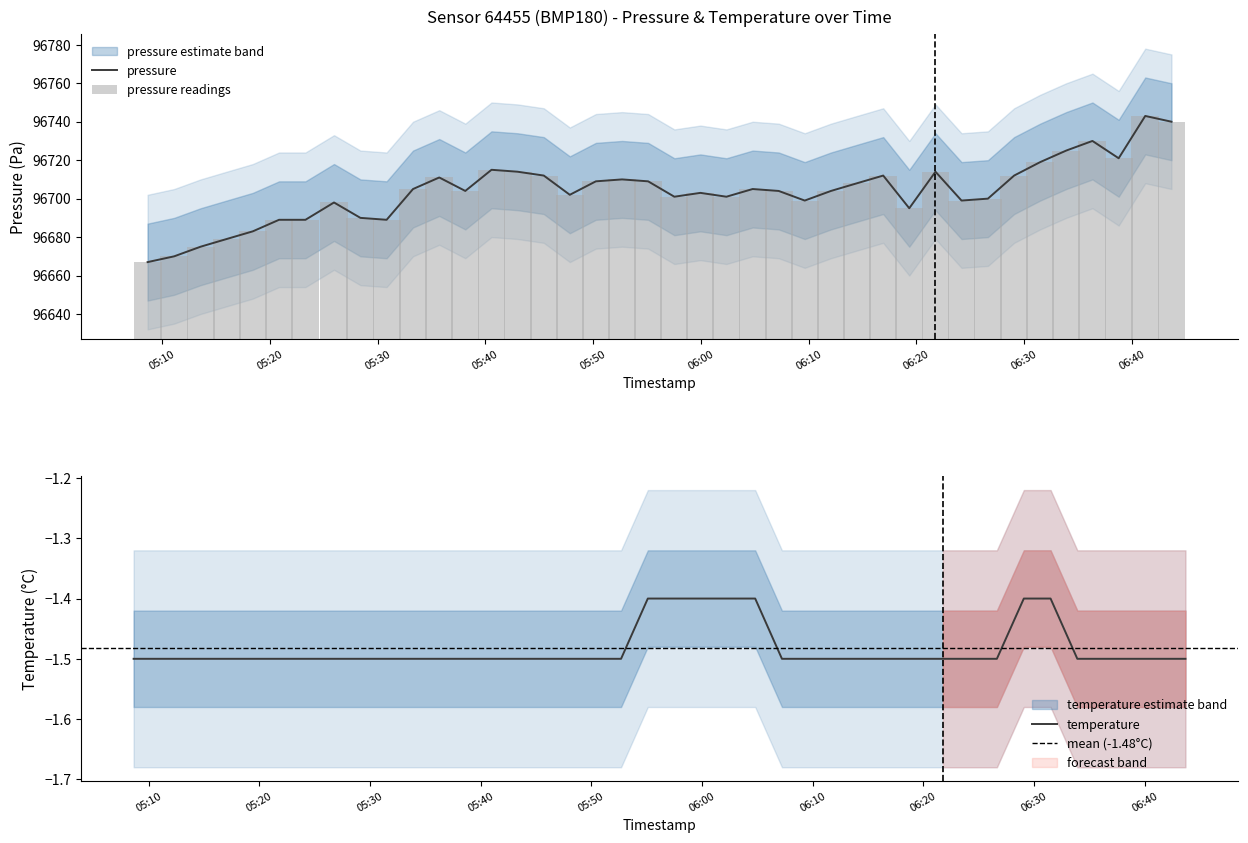

How many data points does each series have?

40